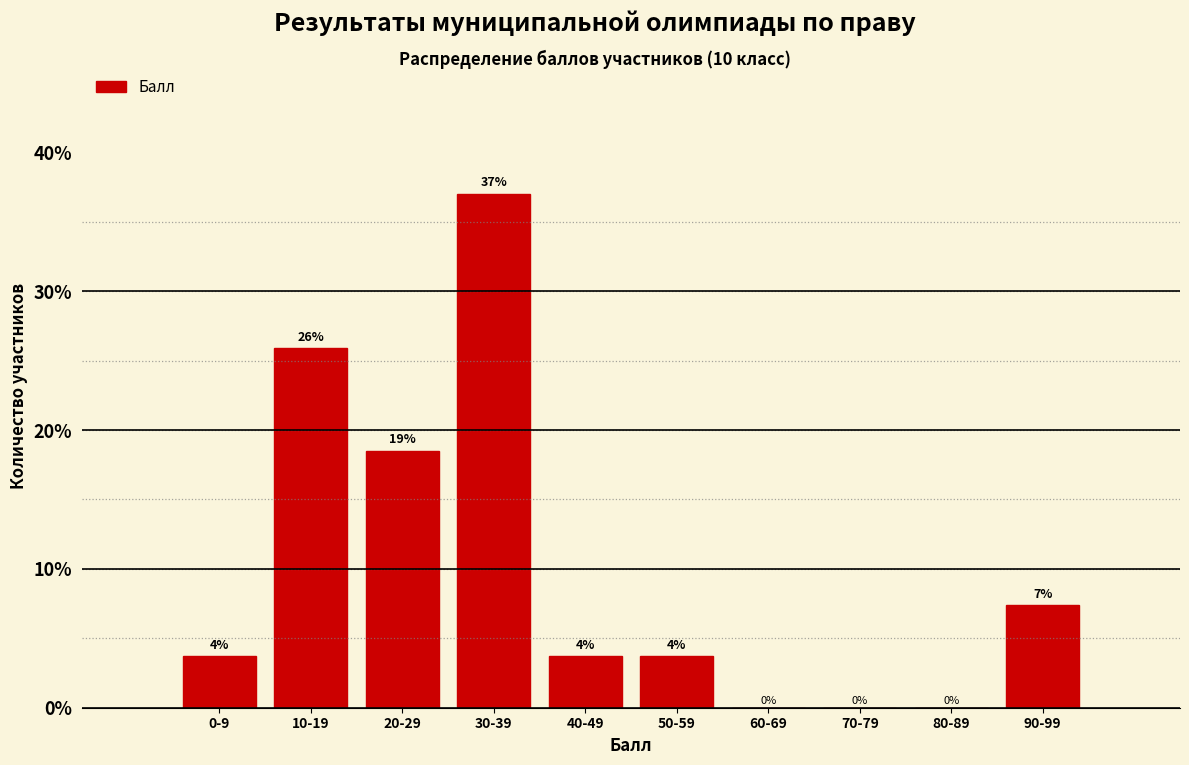

What is the maximum value shown in the chart?

37.0